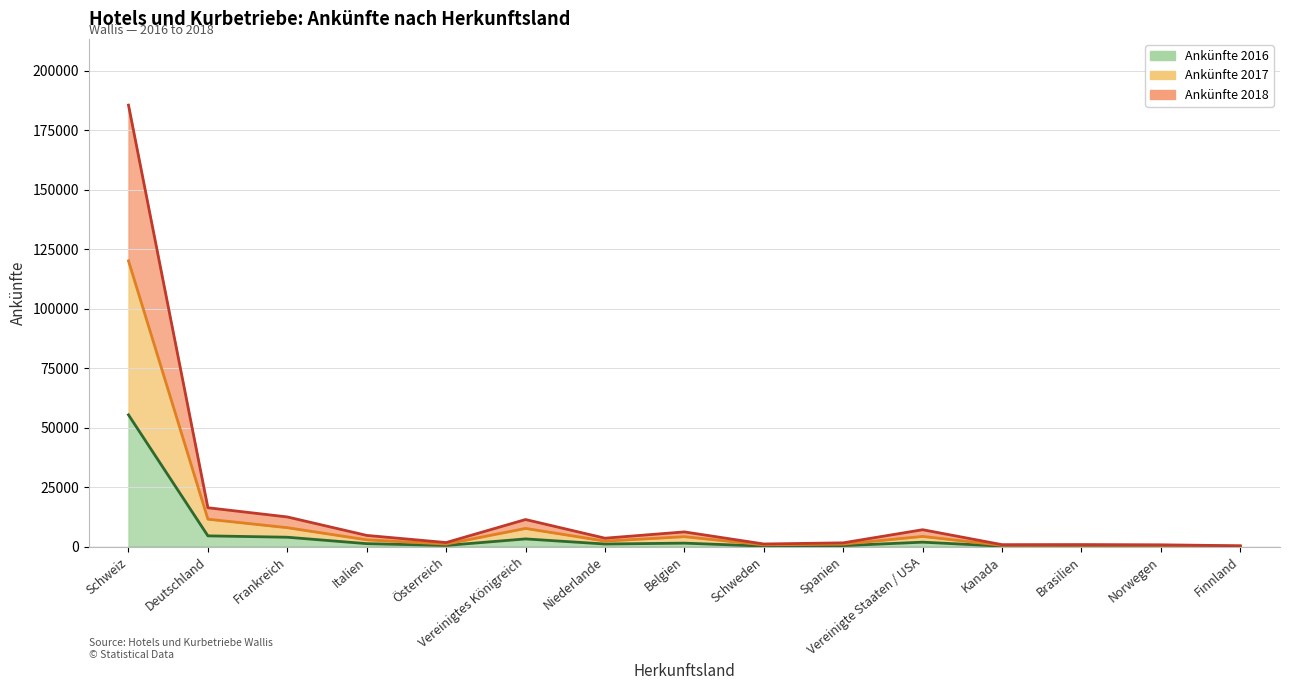

Is the value of Ankünfte 2018 at Spanien greater than the value of Ankünfte 2017 at Brasilien?

Yes